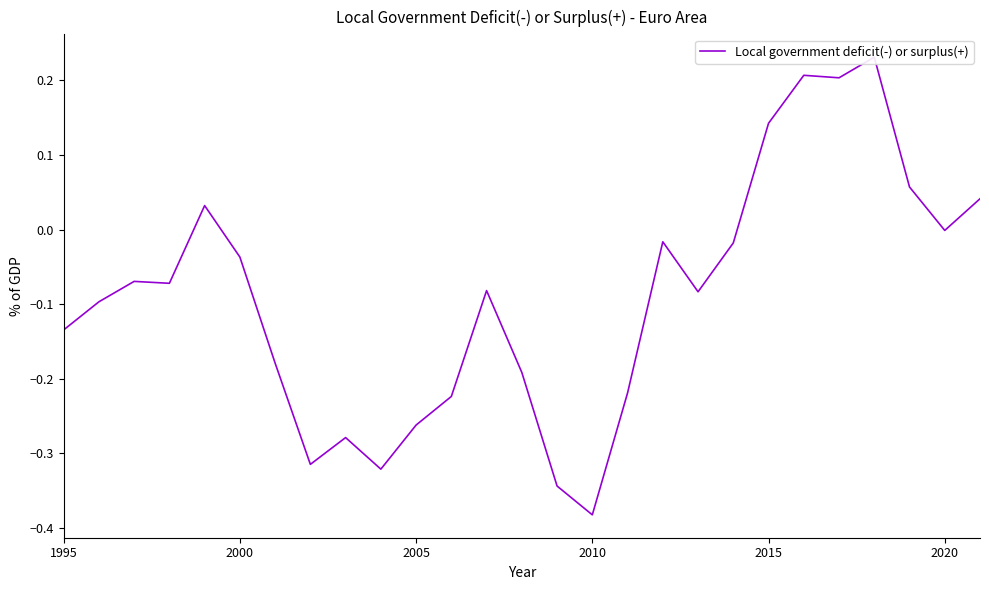

Reading left to right, transcribe all the data shown in this chart.

-0.1	-0.1	-0.1	-0.1	0.0	-0.0	-0.2	-0.3	-0.3	-0.3	-0.3	-0.2	-0.1	-0.2	-0.3	-0.4	-0.2	-0.0	-0.1	-0.0	0.1	0.2	0.2	0.2	0.1	-0.0	0.0